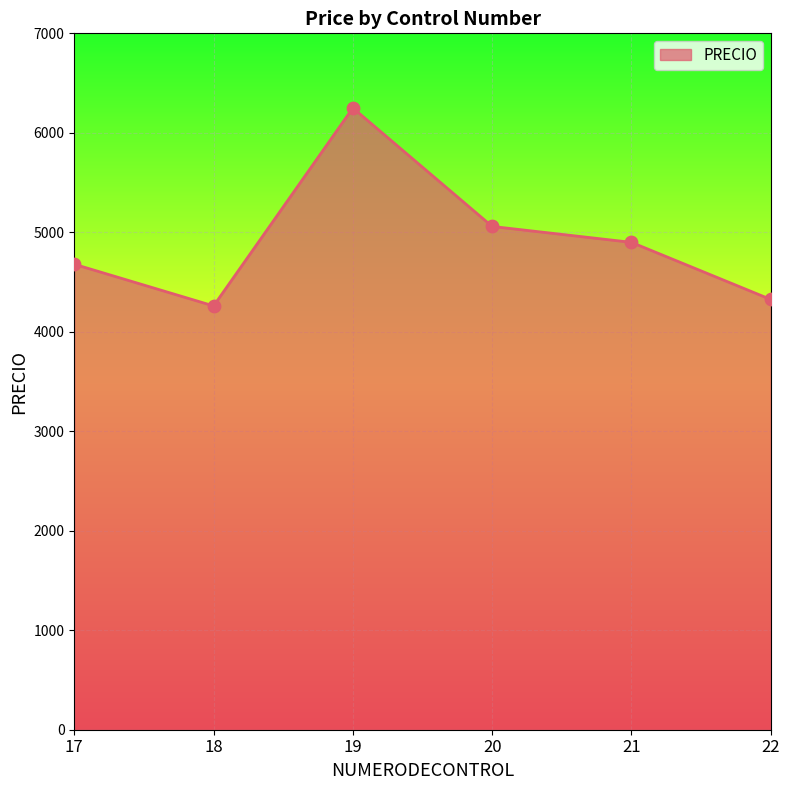

Which has a higher value, 19 or 20?

19